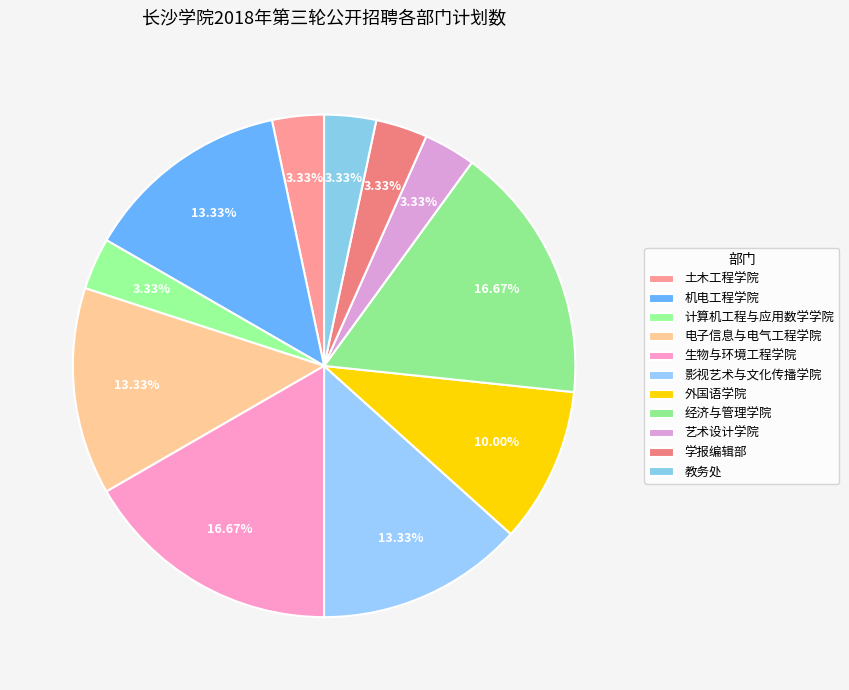

Is it true that 生物与环境工程学院 is 17% of the pie?

False